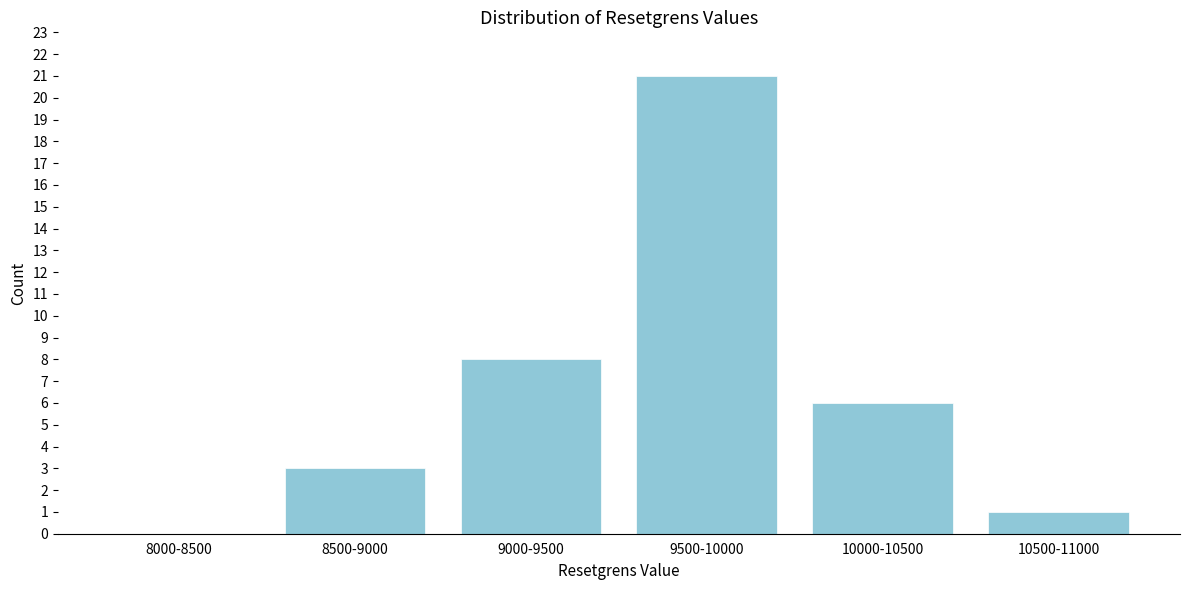

Reading right to left, what are all the values shown in this chart?

10500-11000=1	10000-10500=6	9500-10000=21	9000-9500=8	8500-9000=3	8000-8500=0